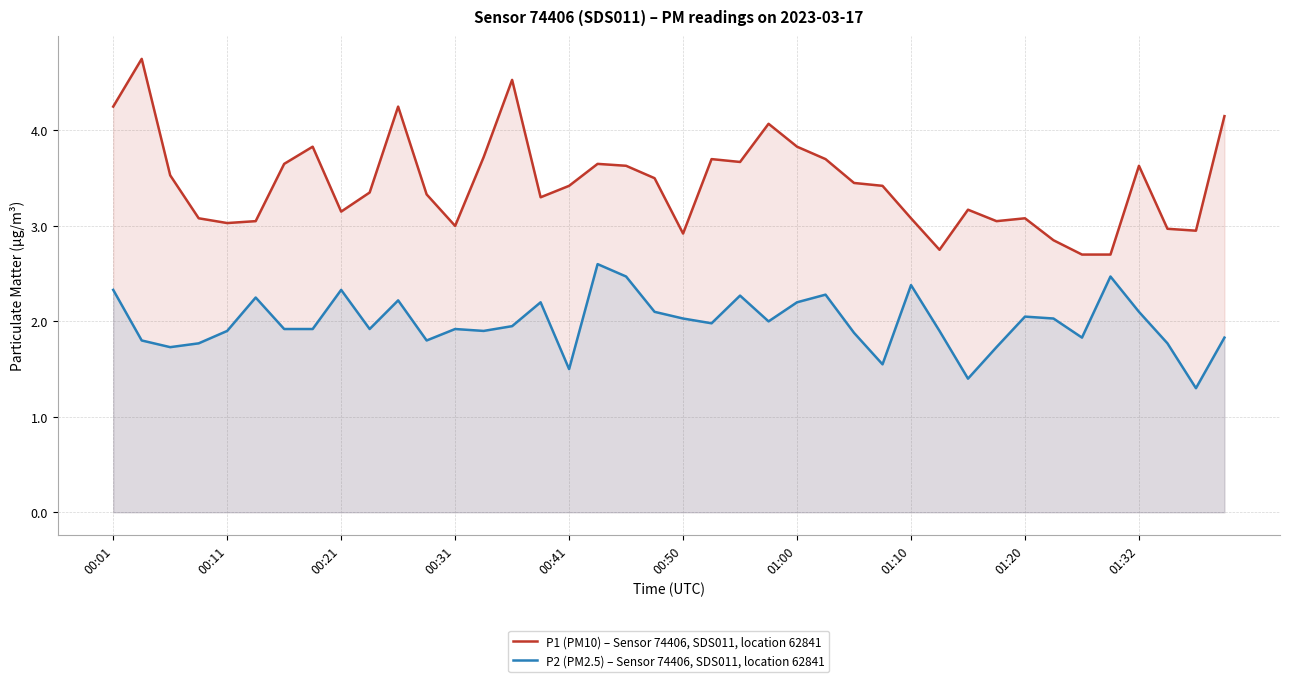

Which series has the largest range (max minus min)?

P1 (PM10) – Sensor 74406, SDS011, location 62841